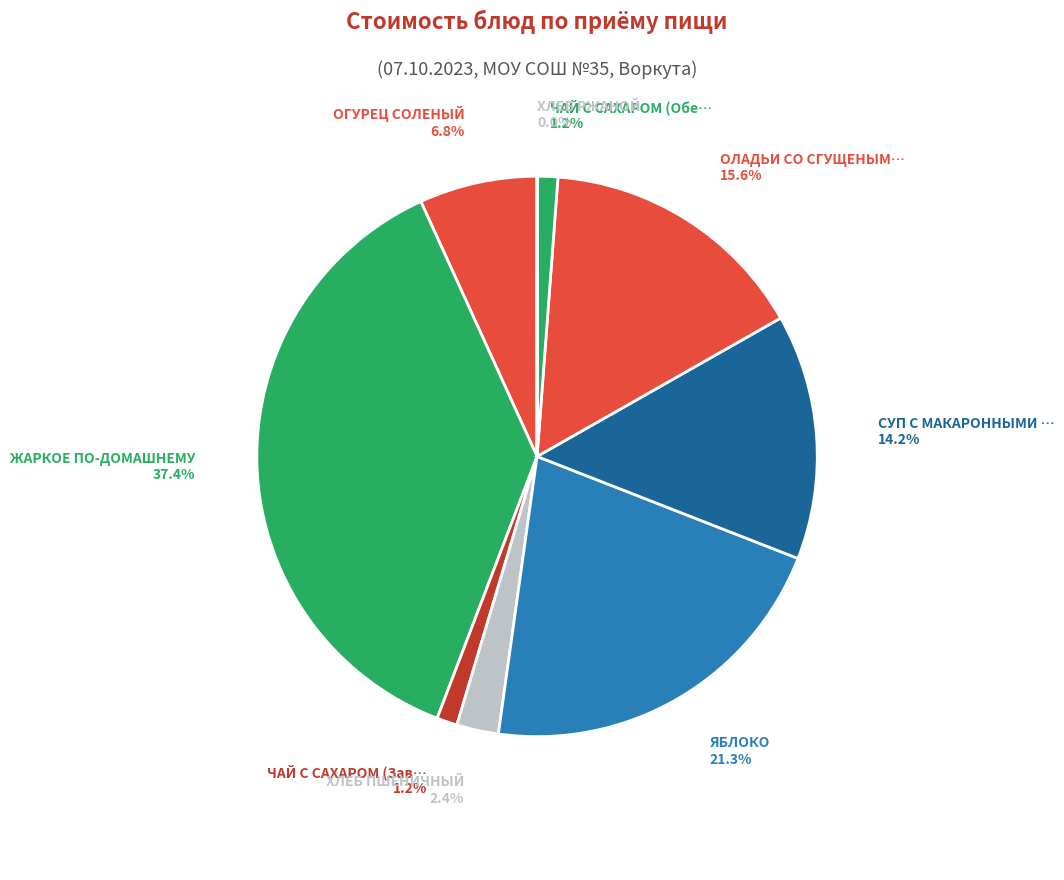

Is there a majority slice in this chart?

No